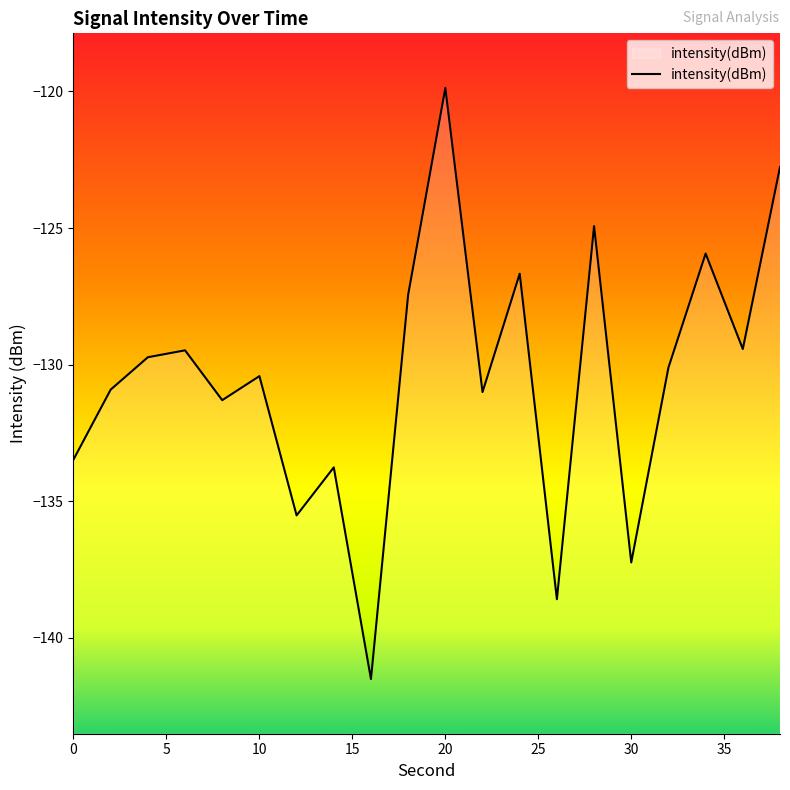

What is the approximate value at 36?

-129.4